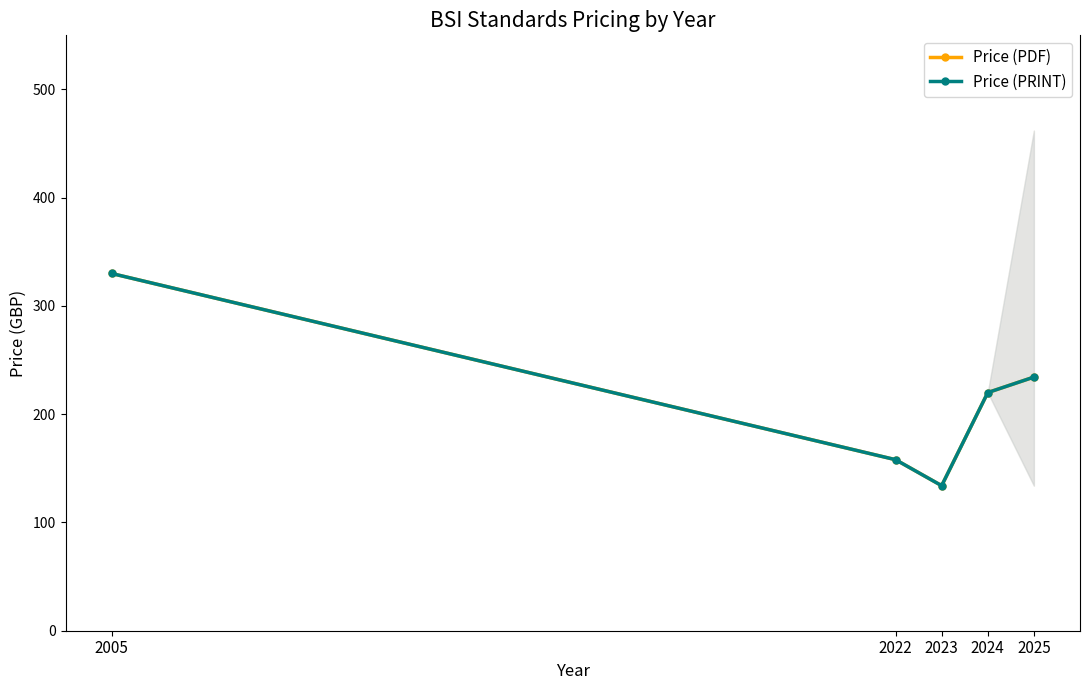

What is the minimum value for Price (PDF)?

134.0